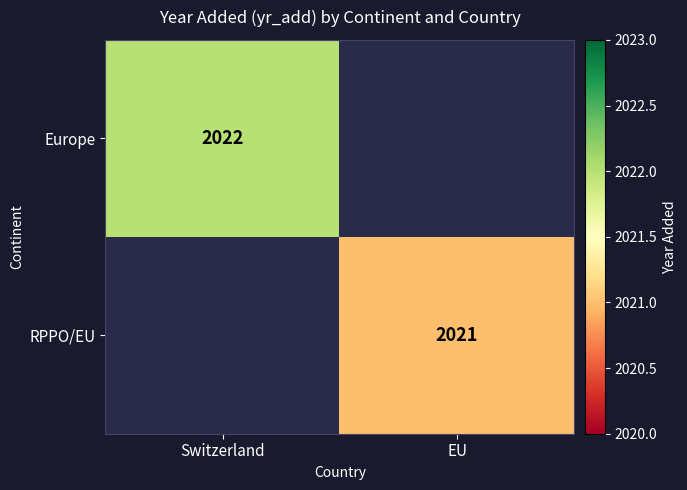

Which has a higher value, EU or Switzerland?

Switzerland